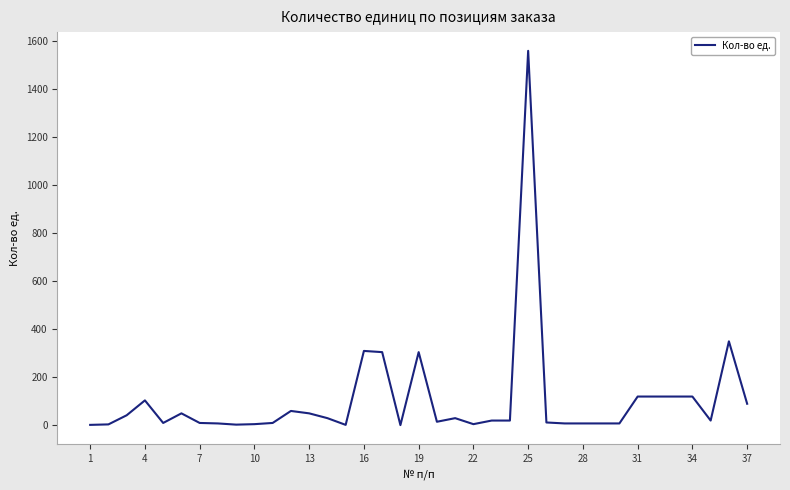

Count the number of categories in the chart.

37